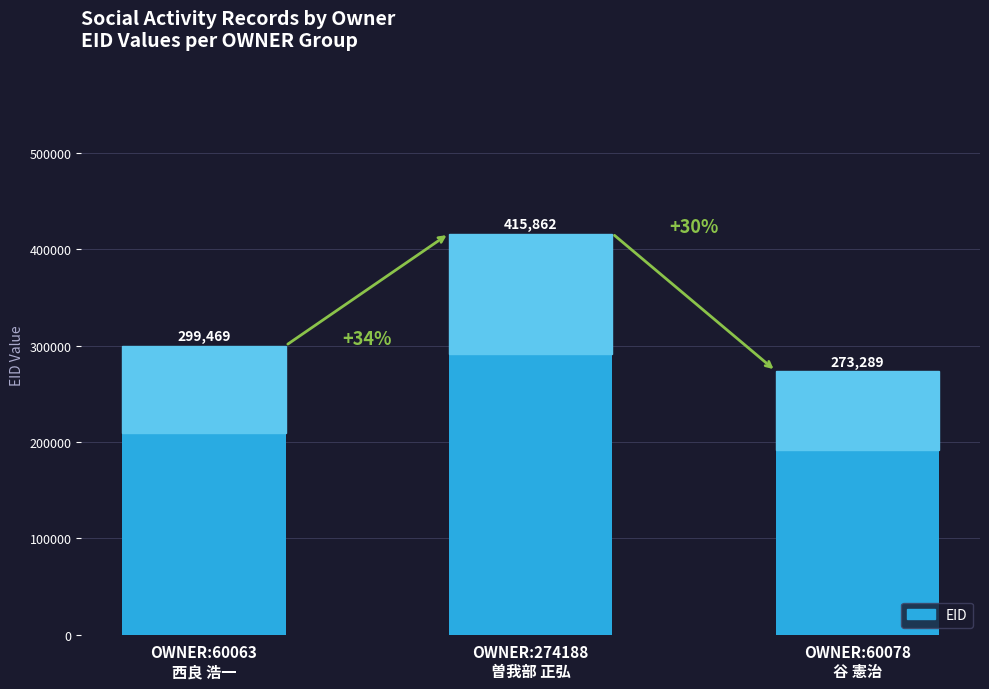

Where is the data nearest to the value 344575?

OWNER:60063
西良 浩一